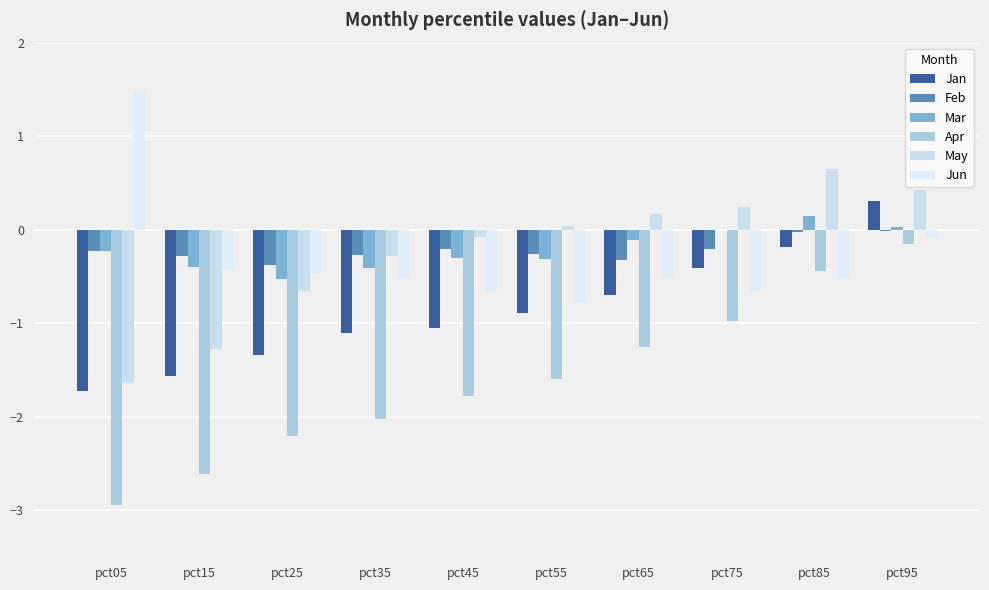

Which category has the lowest value in the Jan series?

pct05